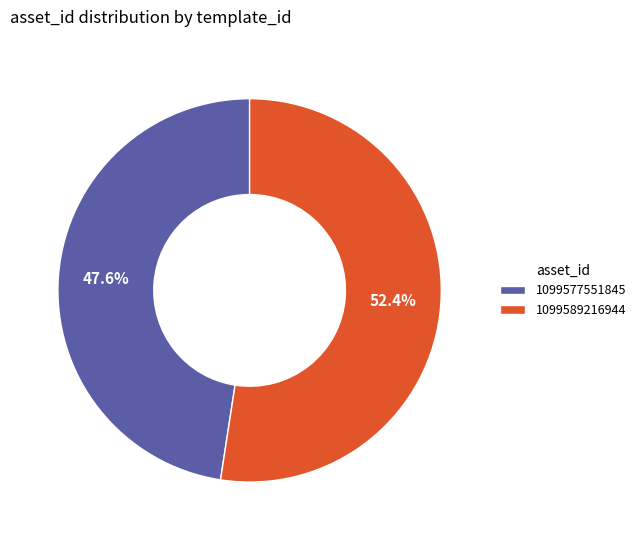

Is 1099577551845 the majority of the pie?

No